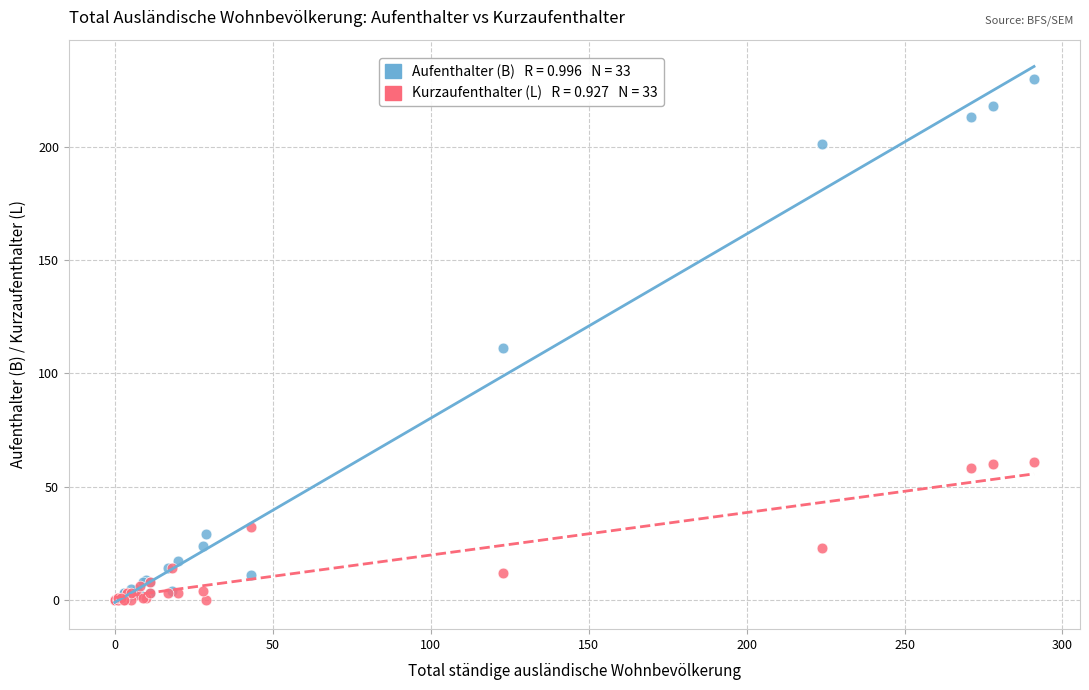

Across all series, what Y value is closest to 115?

111